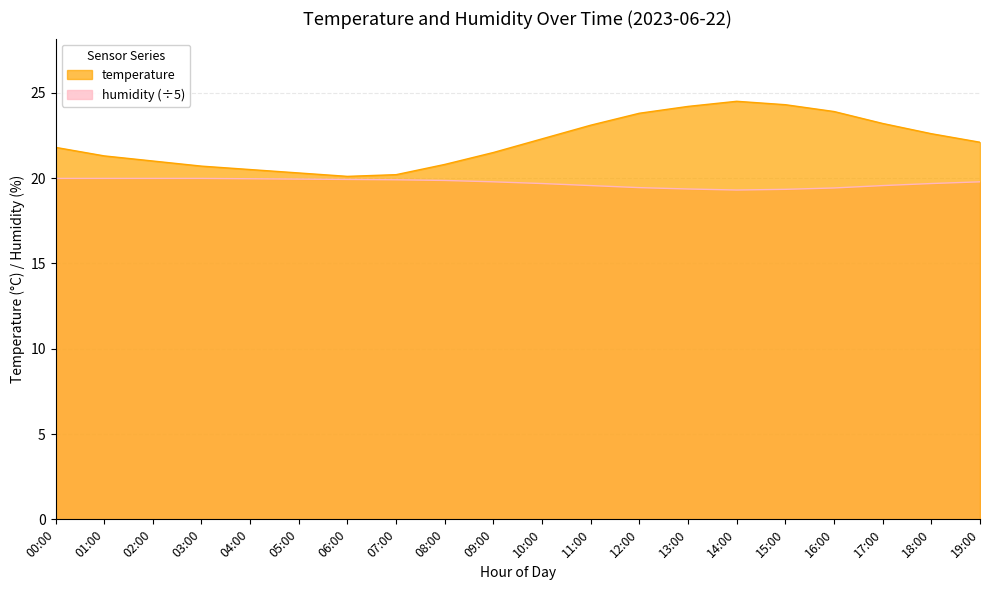

True or false: humidity and temperature intersect in this chart.

False